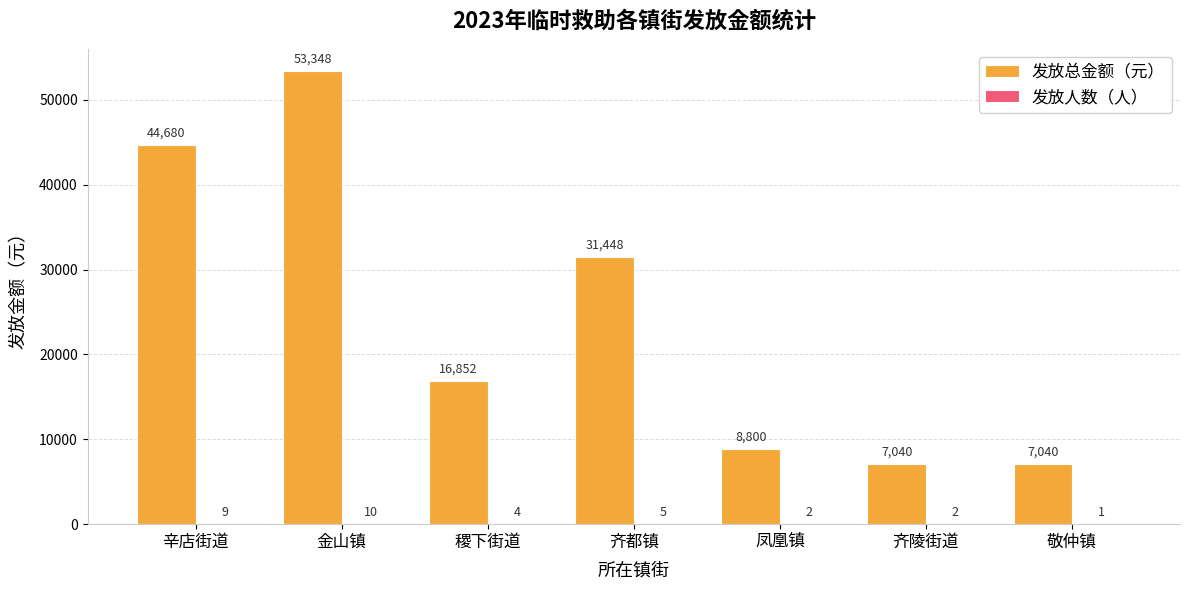

Which series changed the most between 金山镇 and 凤凰镇?

发放总金额（元）